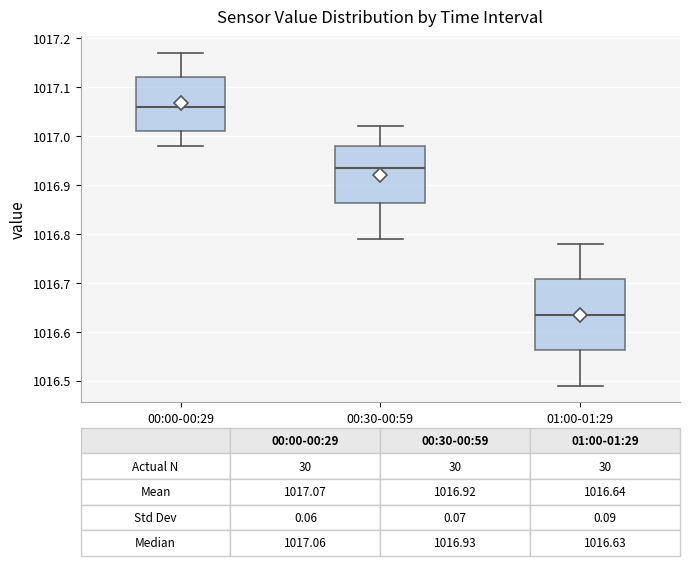

Which box's median line is the lowest?

01:00-01:29